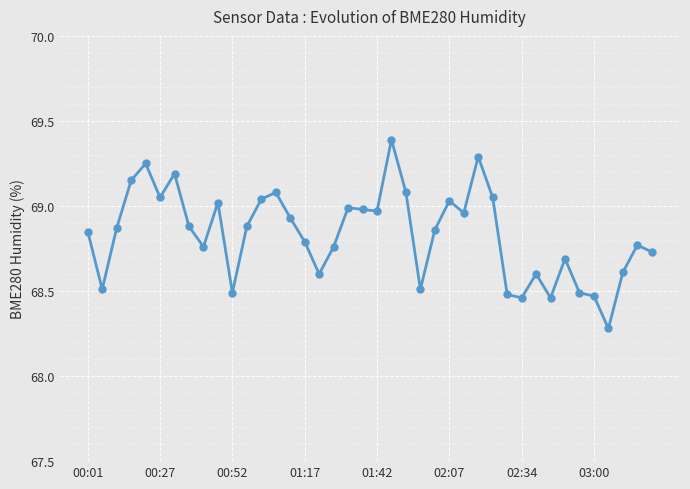

What is the minimum value shown in the chart?

68.3